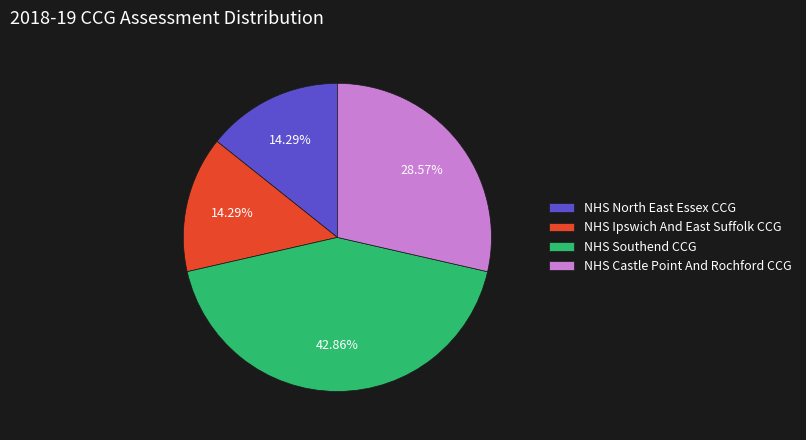

Count the number of slices in the pie.

4